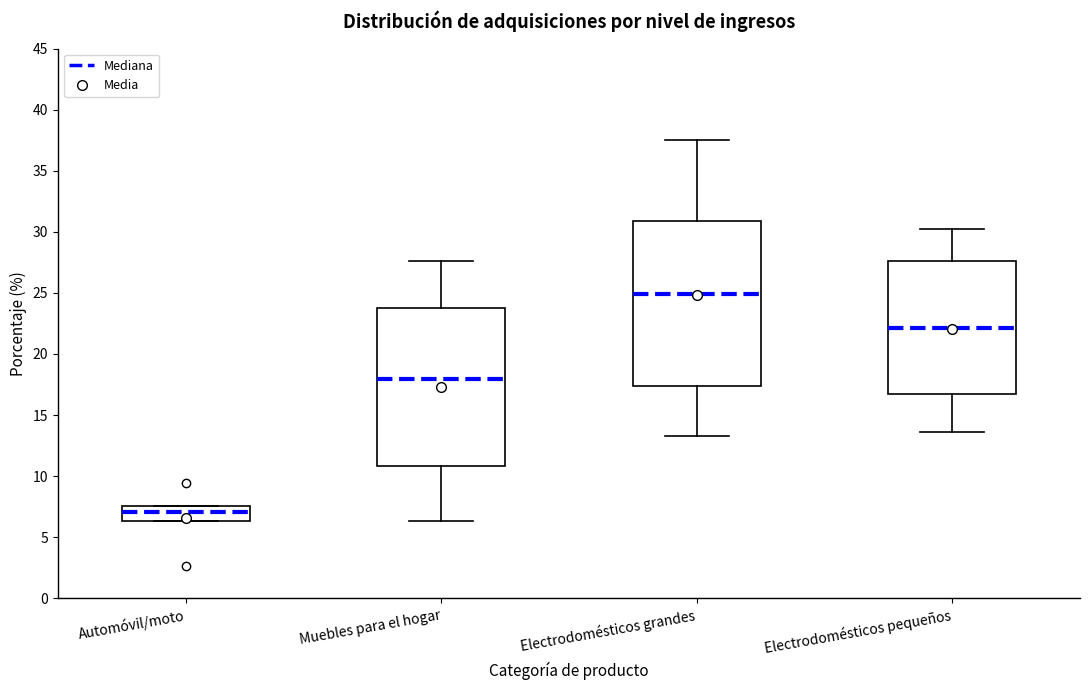

Reading left to right, transcribe this box plot: for each box, give where its median line is, the range the box spans, and where its two whiskers end, as read against the y-axis. The values are not printed on the chart, so give them approximately, as read against the axis.

Automóvil/moto: median 7.0, box 6.5 to 7.5, whiskers 6.5 to 7.5
Muebles para el hogar: median 18.0, box 11.0 to 24.0, whiskers 6.5 to 27.5
Electrodomésticos grandes: median 25.0, box 17.5 to 31.0, whiskers 13.5 to 37.5
Electrodomésticos pequeños: median 22.0, box 17.0 to 27.5, whiskers 13.5 to 30.0